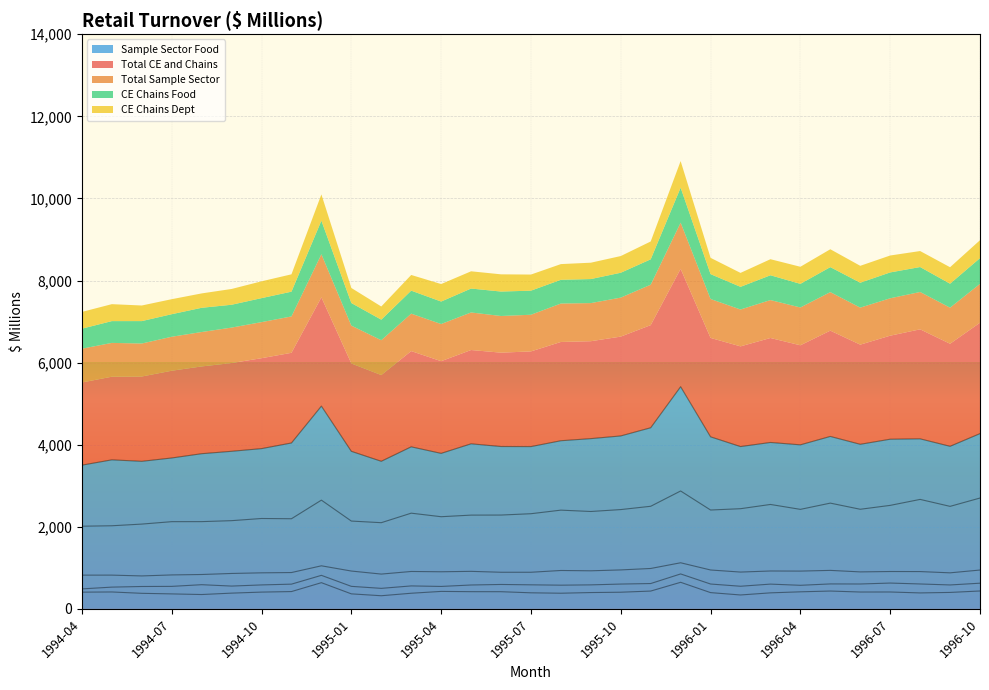

Between 1994-07 and 1995-03, which series saw the biggest shift?

Sample Sector Food